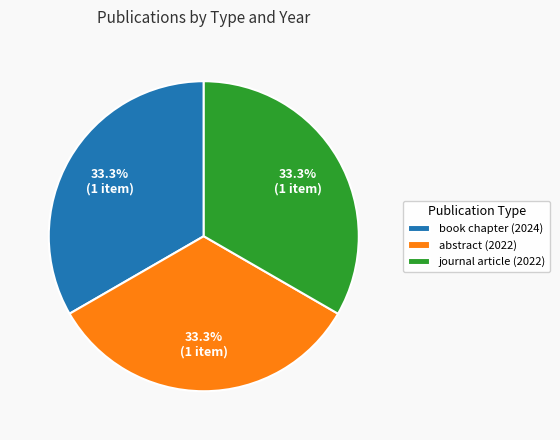

Count the number of slices in the pie.

3